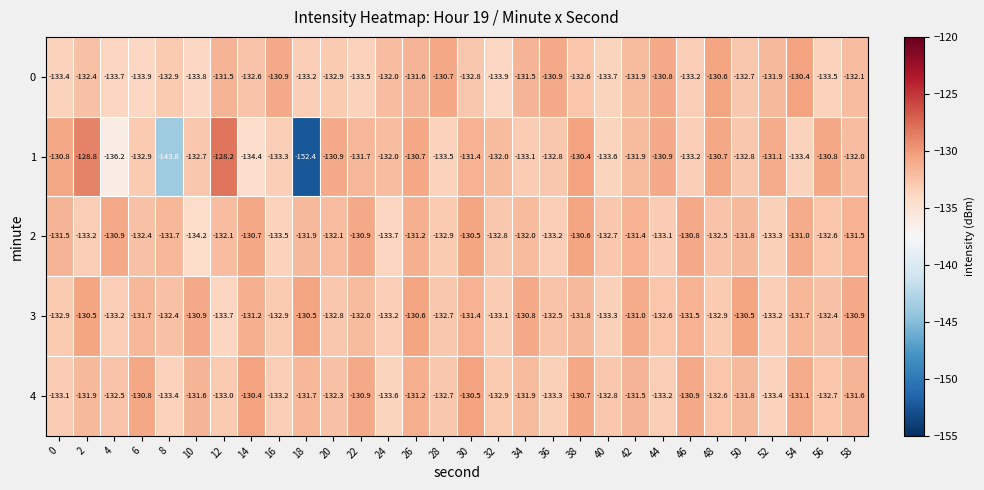

Which category has the lowest value across all series?

18